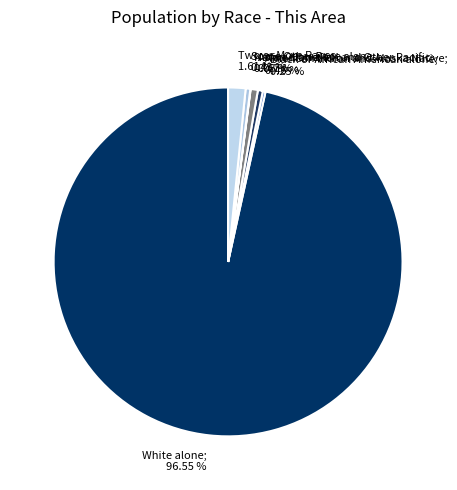

The Two or More Races slice represents 2% of the pie. True or false?

True